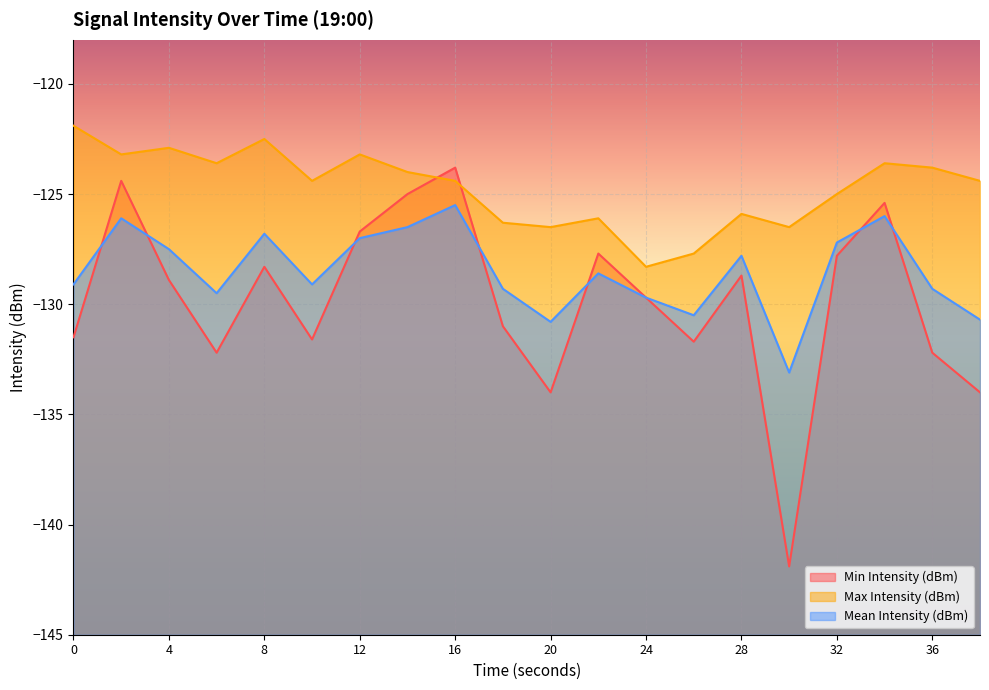

Where do Min Intensity (dBm) and Max Intensity (dBm) first cross each other?

14 and 16